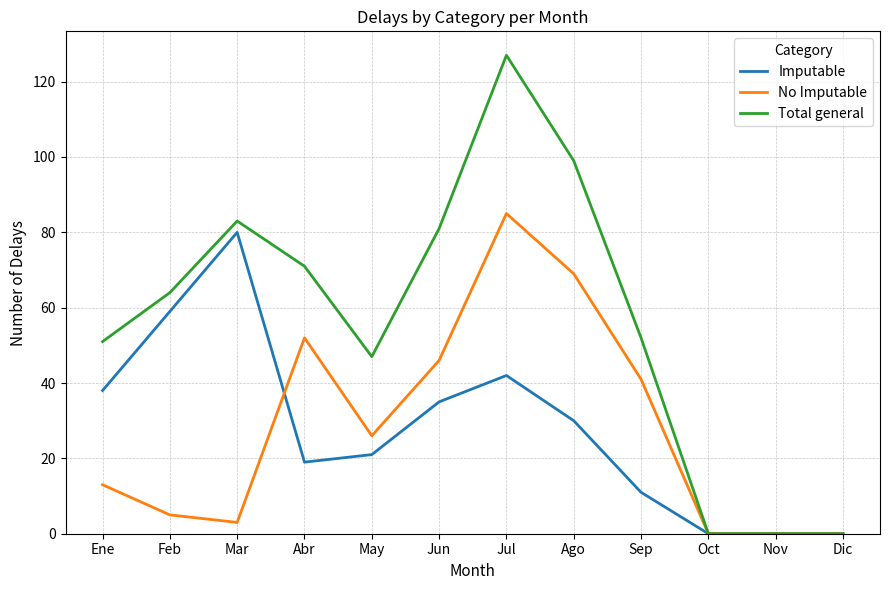

At which label is No Imputable closest to 42?

Sep